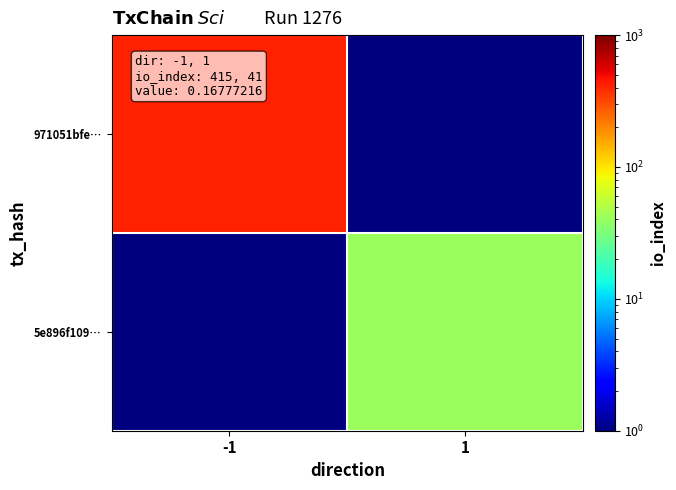

Reading left to right, extract all data points from this chart.

971051bfe…: -1=415.0	1=0.5
5e896f109…: -1=0.5	1=41.0